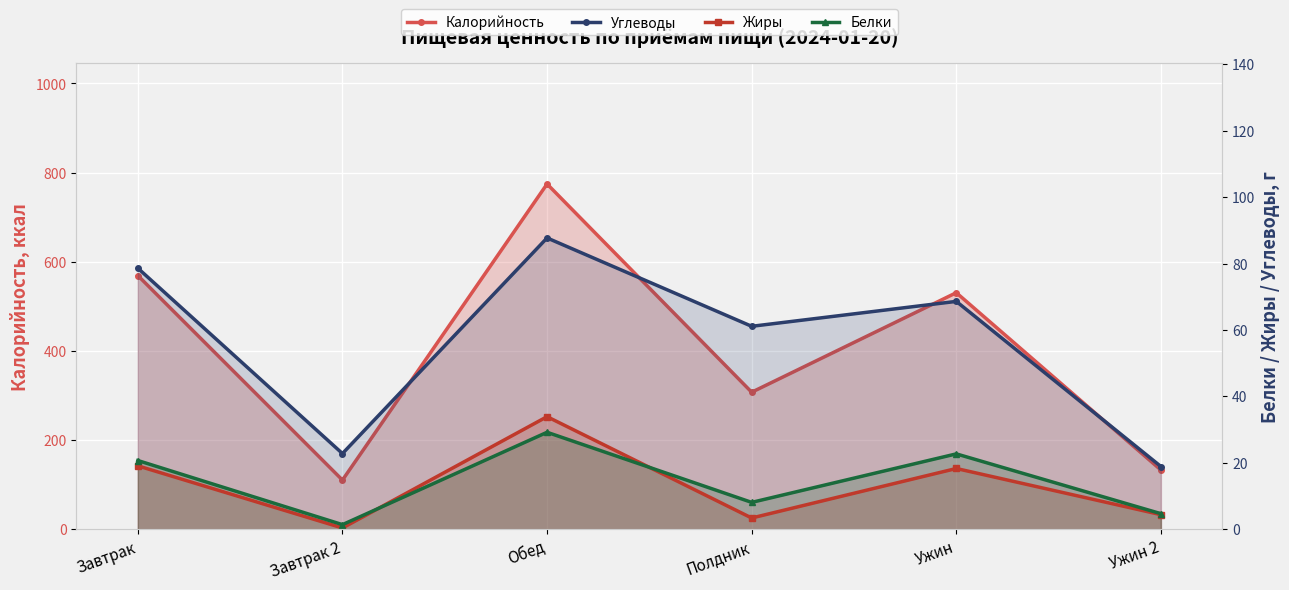

At which category is the sum across all series the highest?

Обед